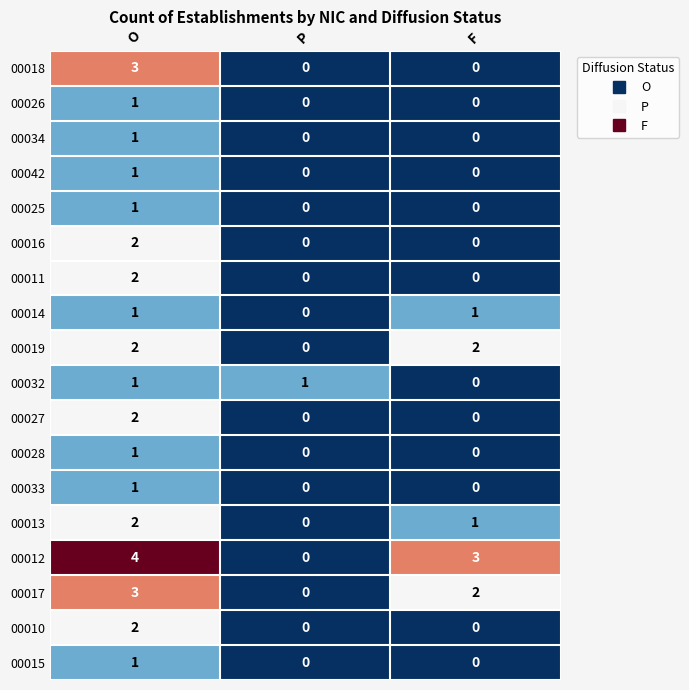

What is the total value across all series at O?

31